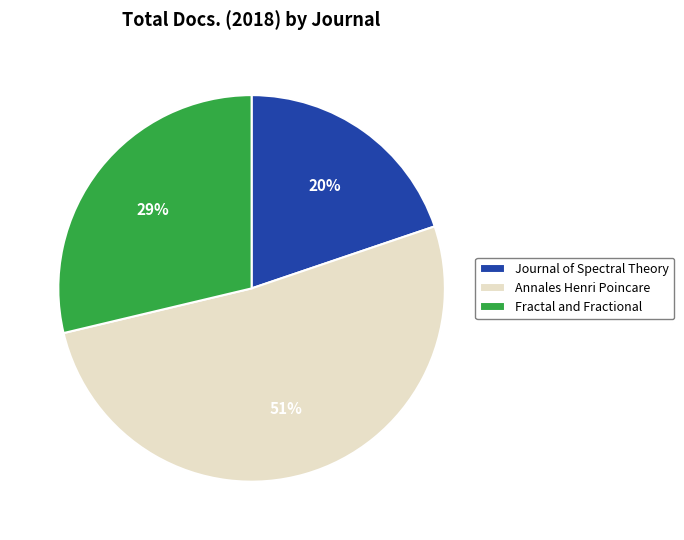

The Annales Henri Poincare slice represents 38% of the pie. True or false?

False